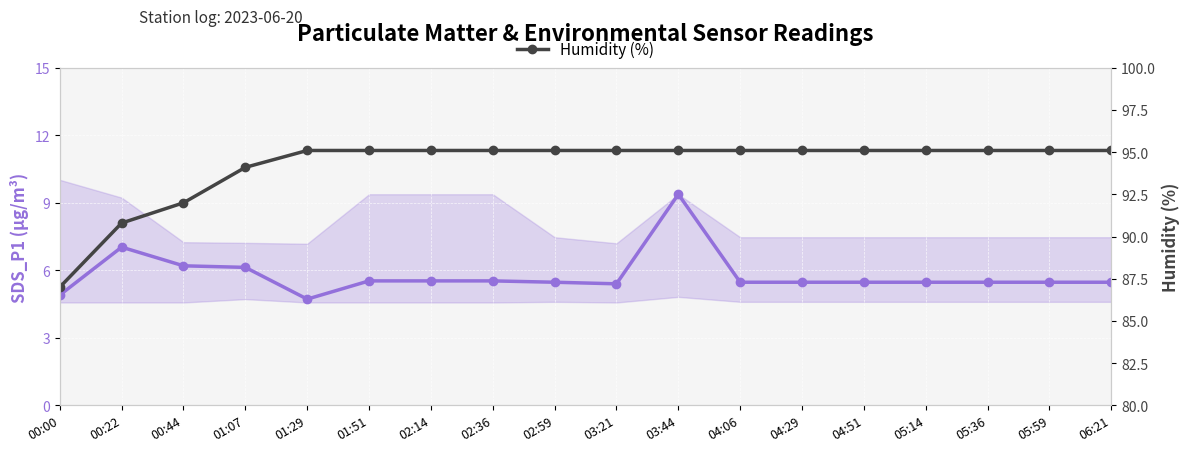

At which category does SDS_P1 (µg/m³) reach its first local peak?

00:22